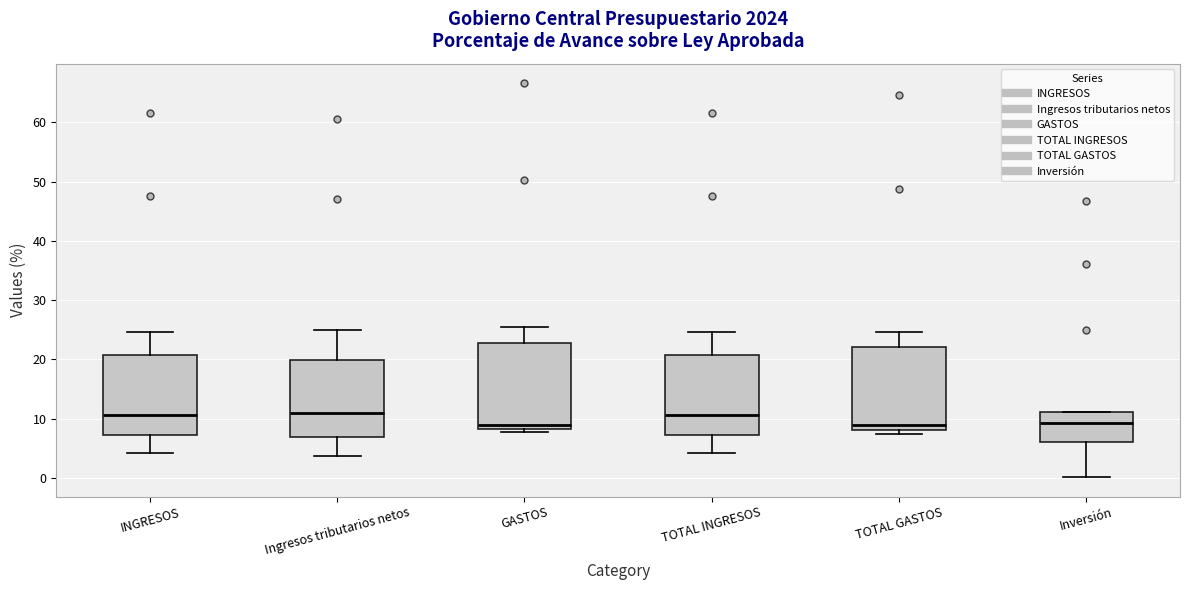

Reading left to right, transcribe this box plot: for each box, give where its median line is, the range the box spans, and where its two whiskers end, as read against the y-axis. The values are not printed on the chart, so give them approximately, as read against the axis.

INGRESOS: median 11, box 7 to 21, whiskers 4 to 25
Ingresos tributarios netos: median 11, box 7 to 20, whiskers 4 to 25
GASTOS: median 9, box 8 to 23, whiskers 8 (just below the box's lower edge) to 25
TOTAL INGRESOS: median 11, box 7 to 21, whiskers 4 to 25
TOTAL GASTOS: median 9, box 8 to 22, whiskers 7 to 25
Inversión: median 9, box 6 to 11, whiskers 0 to 11